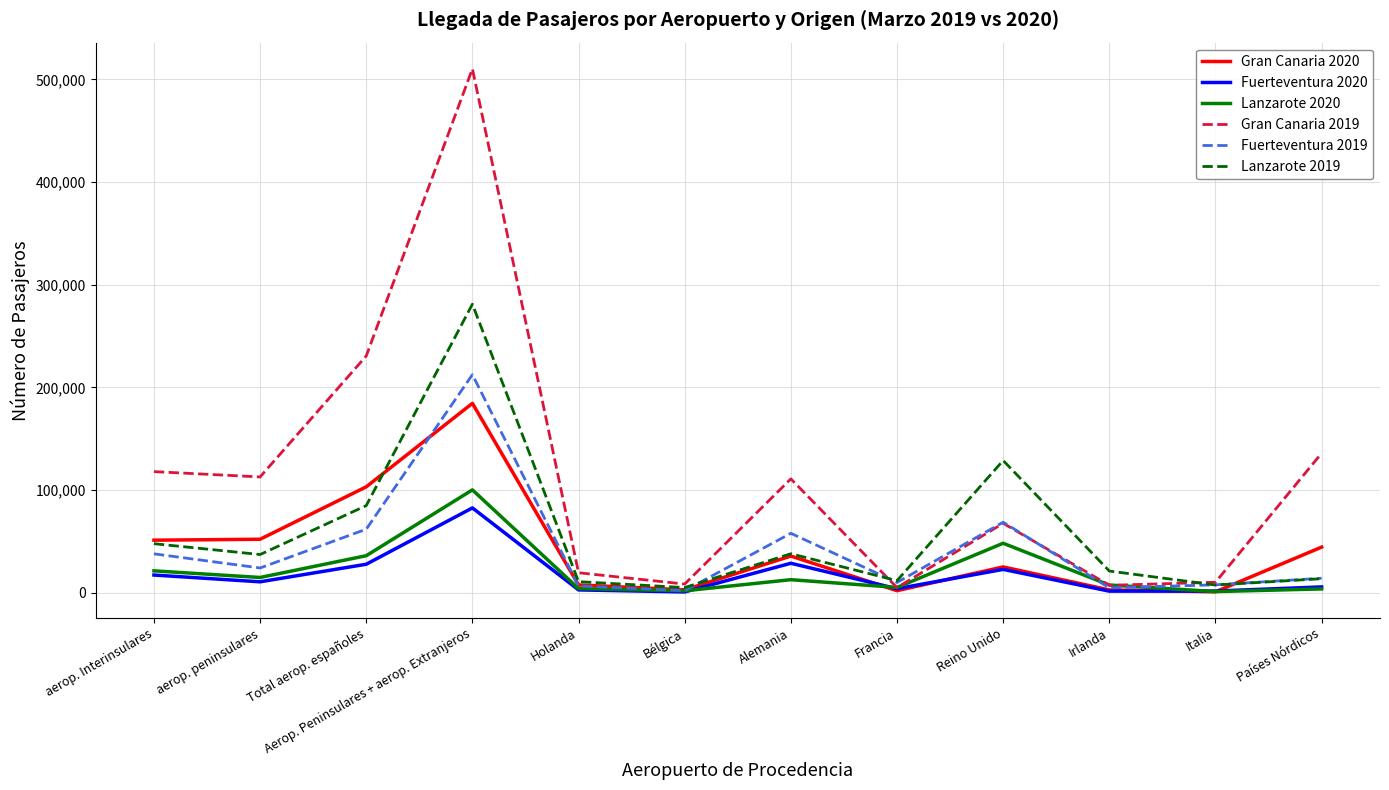

At which category is the sum across all series the highest?

Aerop. Peninsulares + aerop. Extranjeros